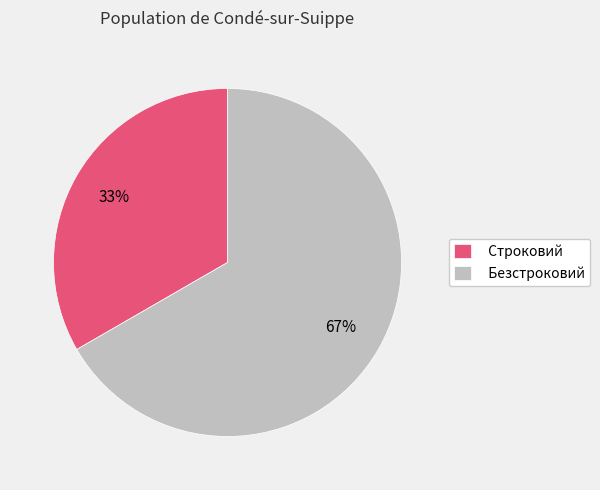

How many segments does this pie chart have?

2